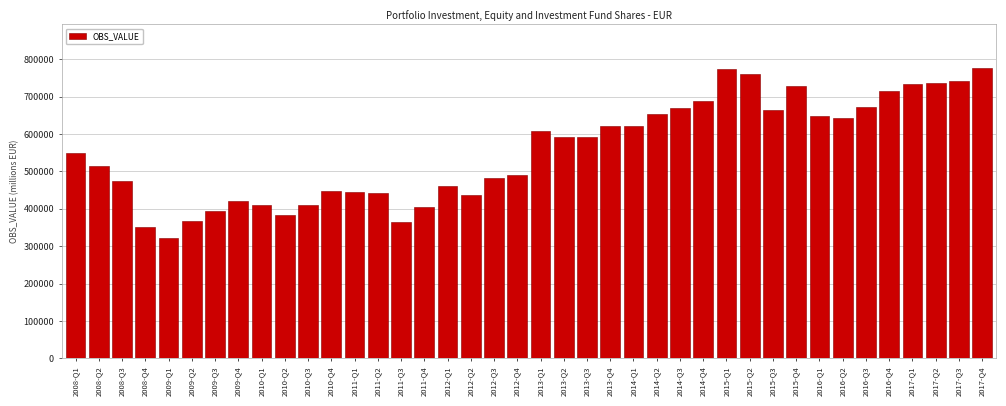

What is the change in value from 2010-Q4 to 2012-Q3?

+35303.3